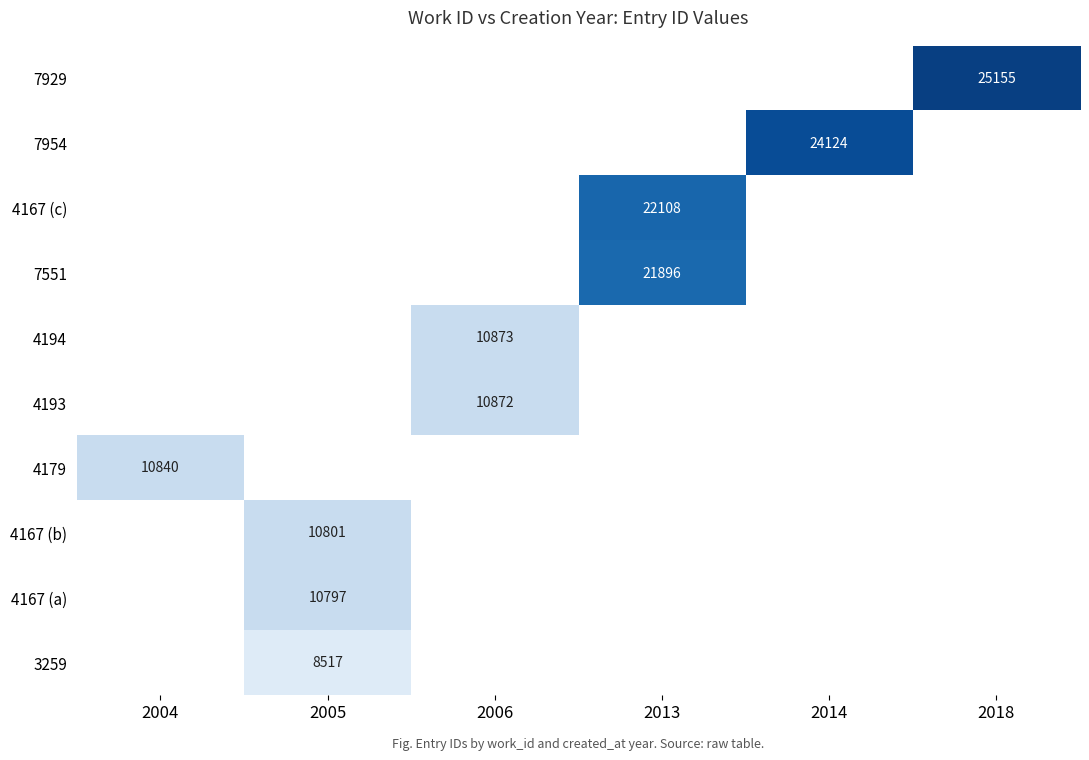

True or false: 3259 has a value of 2750 at 2005.

False